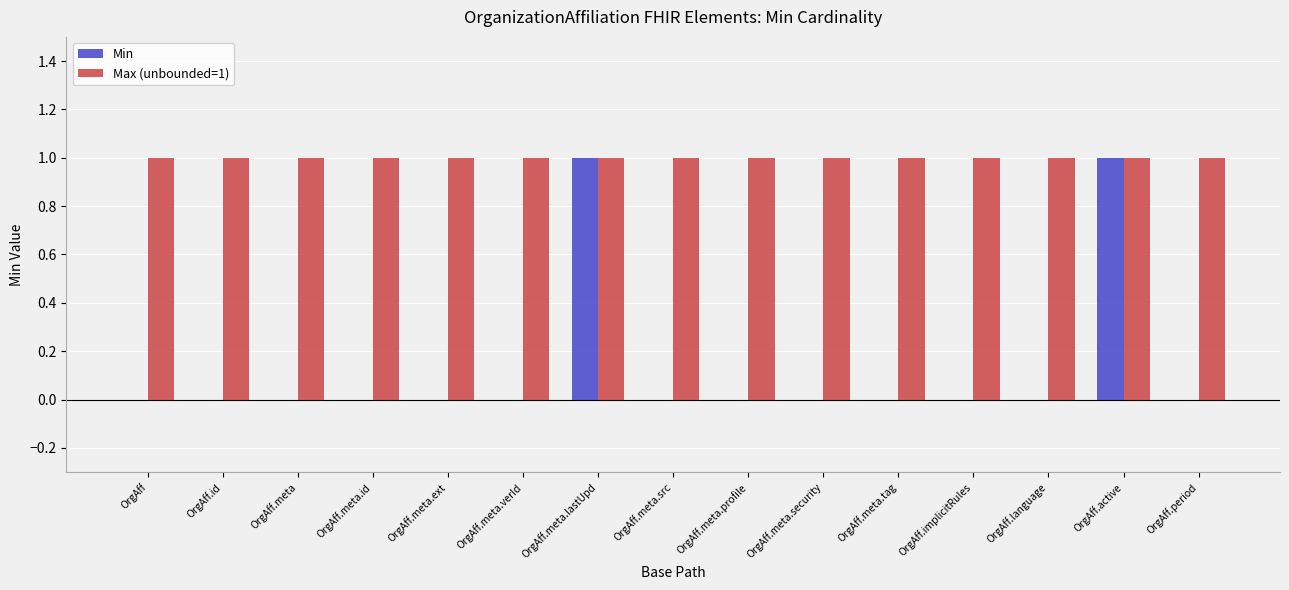

The value of Max (unbounded=1) at OrgAff.meta.profile is 1. True or false?

True